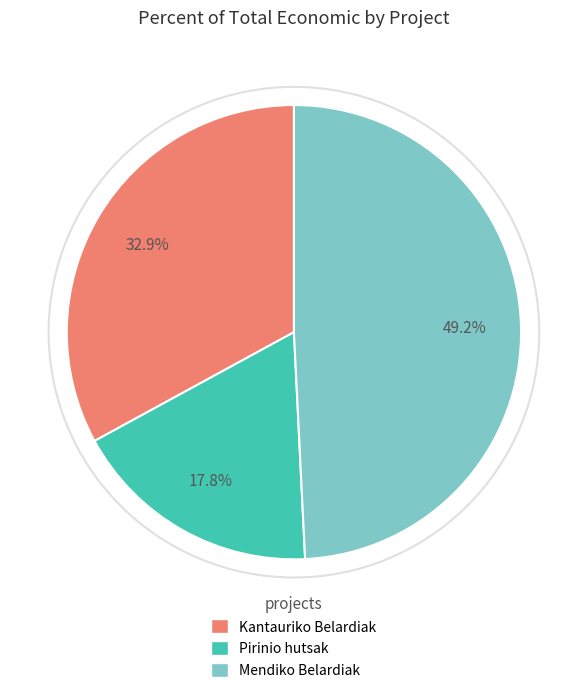

Does any single category account for the majority?

No